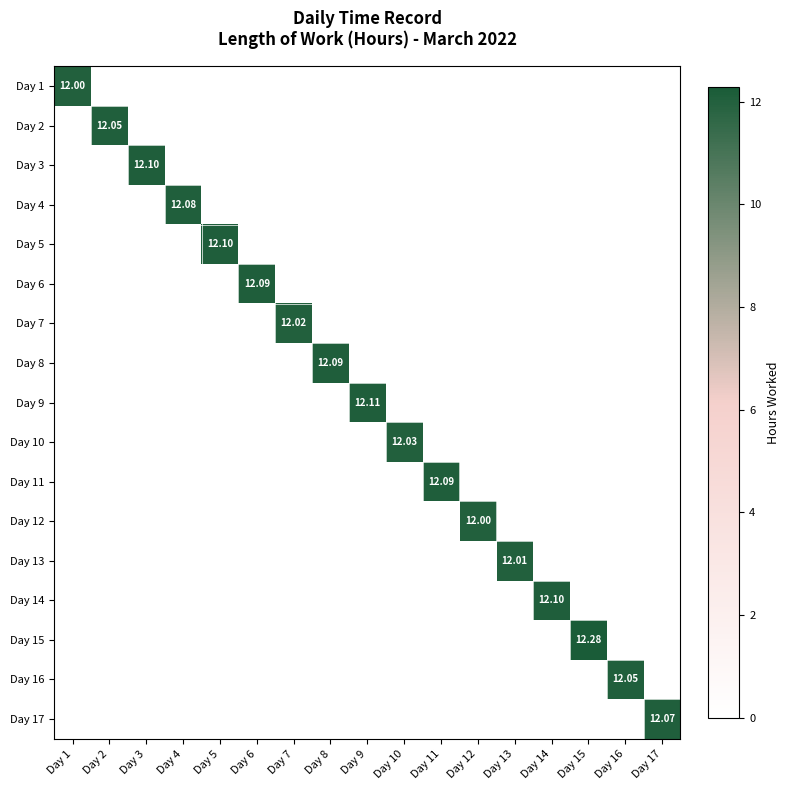

What is the sum of all Day 3 values?

12.1